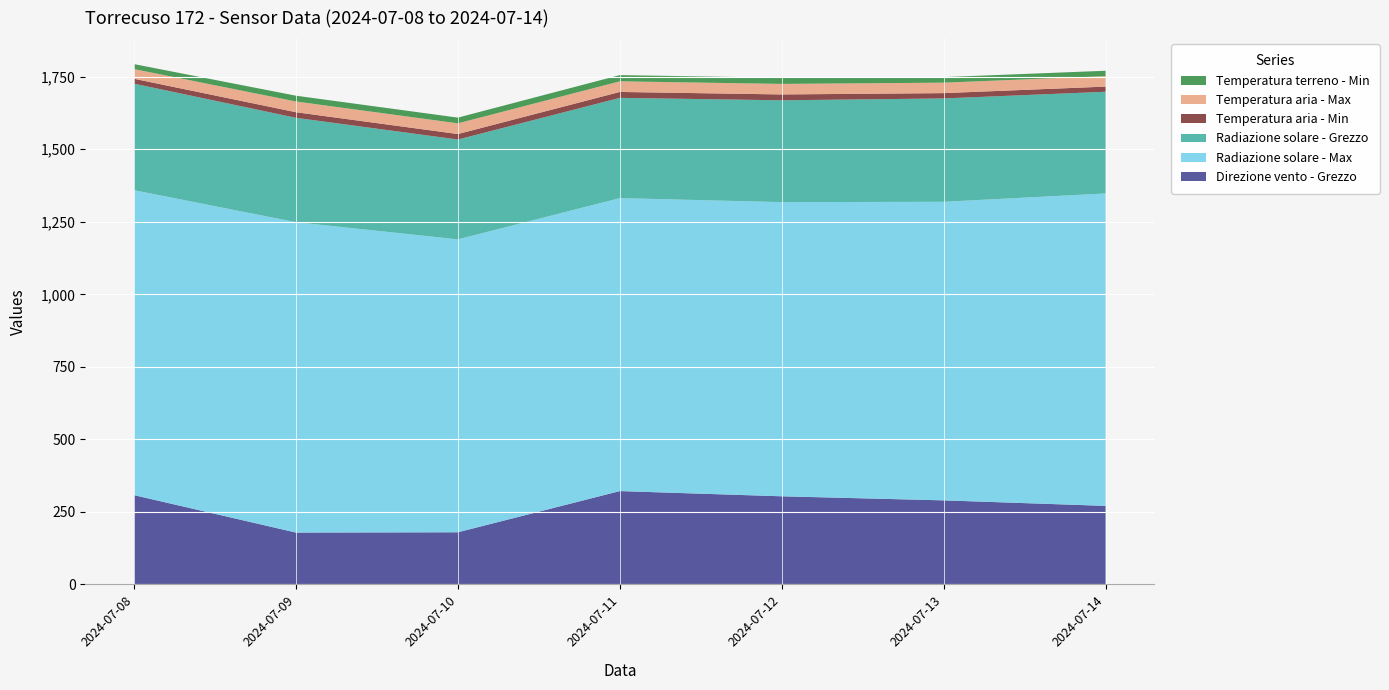

Reading left to right, list all the values displayed in this chart.

Direzione vento - Grezzo: 2024-07-08=308.0	2024-07-09=179.0	2024-07-10=180.0	2024-07-11=322.0	2024-07-12=304.0	2024-07-13=290.0	2024-07-14=271.0
Radiazione solare - Max: 2024-07-08=1051.0	2024-07-09=1069.7	2024-07-10=1009.5	2024-07-11=1009.7	2024-07-12=1013.8	2024-07-13=1029.0	2024-07-14=1076.7
Radiazione solare - Grezzo: 2024-07-08=367.2	2024-07-09=359.7	2024-07-10=344.1	2024-07-11=345.5	2024-07-12=351.0	2024-07-13=356.2	2024-07-14=350.5
Temperatura aria - Min: 2024-07-08=16.8	2024-07-09=19.3	2024-07-10=18.9	2024-07-11=20.4	2024-07-12=20.2	2024-07-13=18.3	2024-07-14=17.8
Temperatura aria - Max: 2024-07-08=33.4	2024-07-09=37.0	2024-07-10=36.9	2024-07-11=36.6	2024-07-12=36.3	2024-07-13=36.1	2024-07-14=36.0
Temperatura terreno - Min: 2024-07-08=17.1	2024-07-09=19.9	2024-07-10=19.7	2024-07-11=21.4	2024-07-12=21.1	2024-07-13=19.1	2024-07-14=18.6